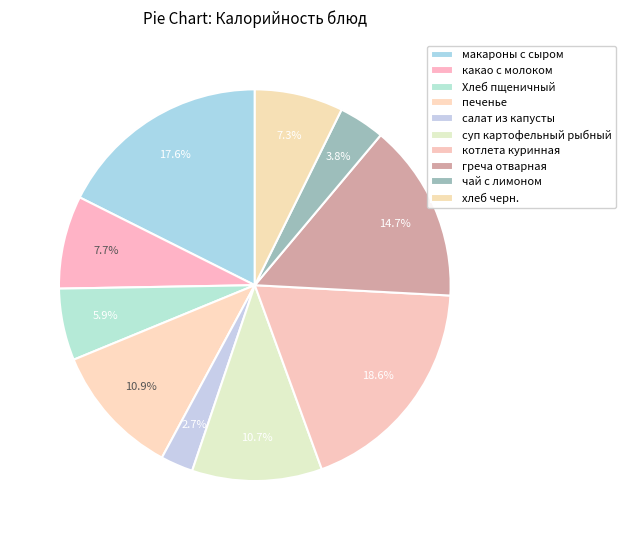

Does any single category account for the majority?

No